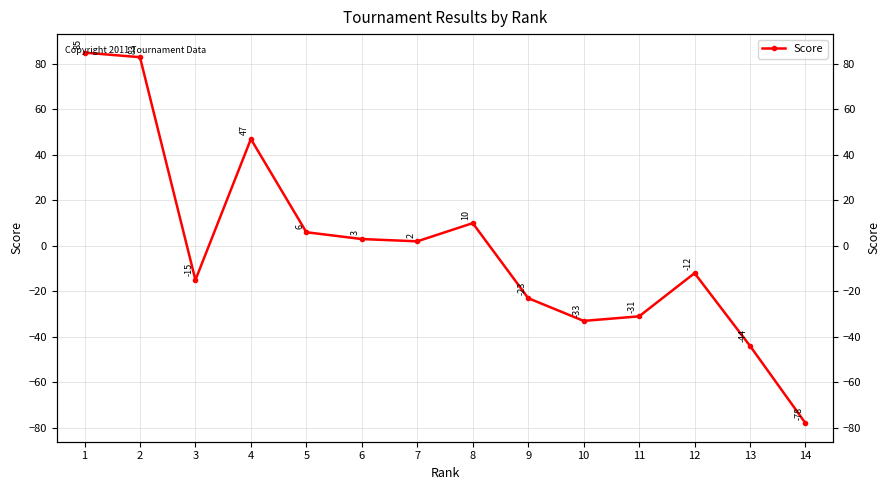

Rank the categories by value from lowest to highest.

14, 13, 10, 11, 9, 3, 12, 7, 6, 5, 8, 4, 2, 1